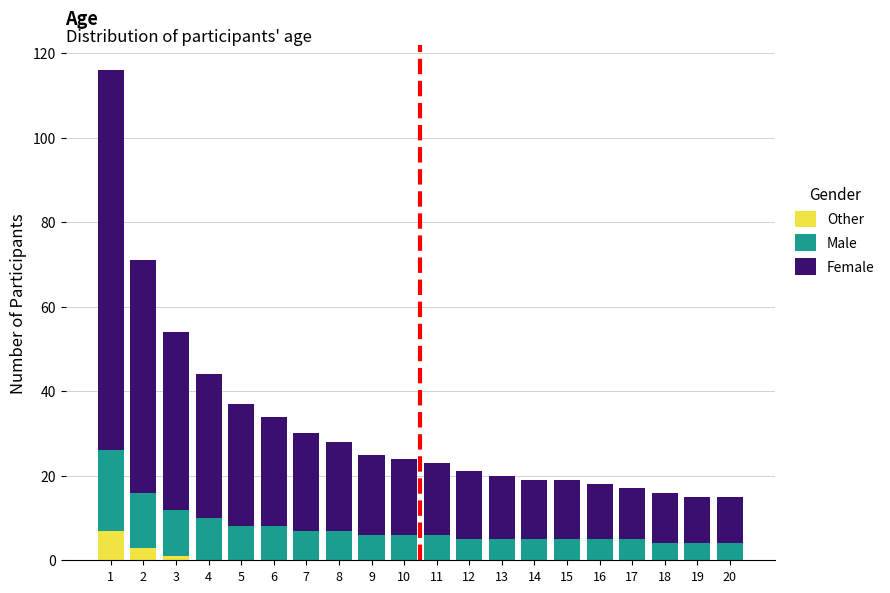

The value of Other at 11 is 0. True or false?

True